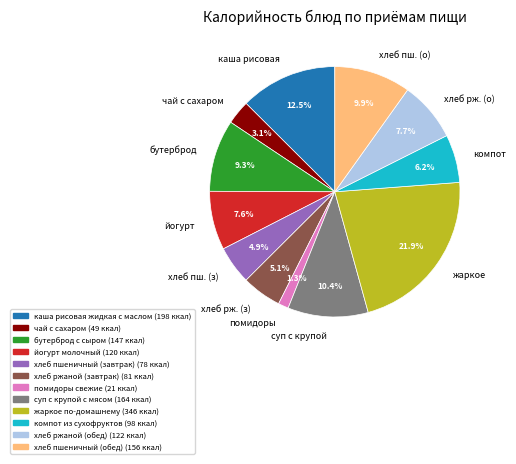

Does any single category account for the majority?

No